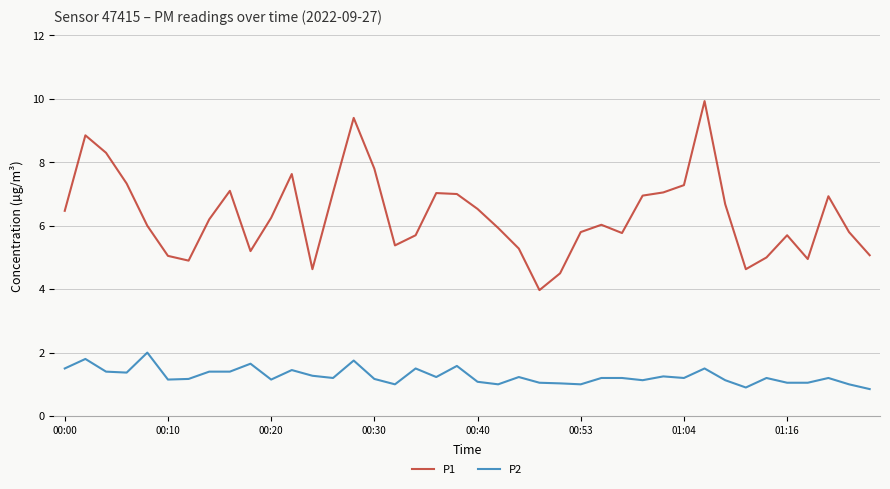

Which series has the widest spread of values?

P1